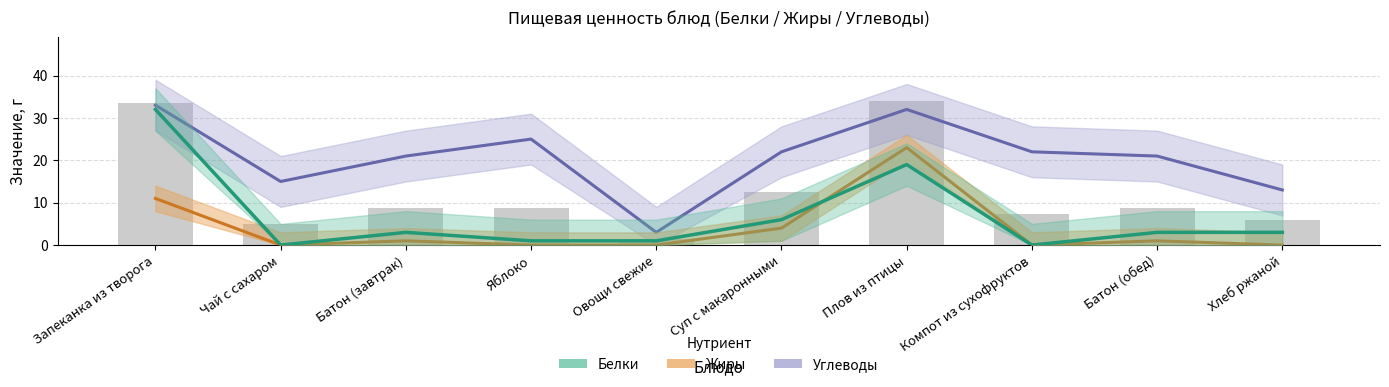

What is the label of the 4th bar from the left?

Яблоко